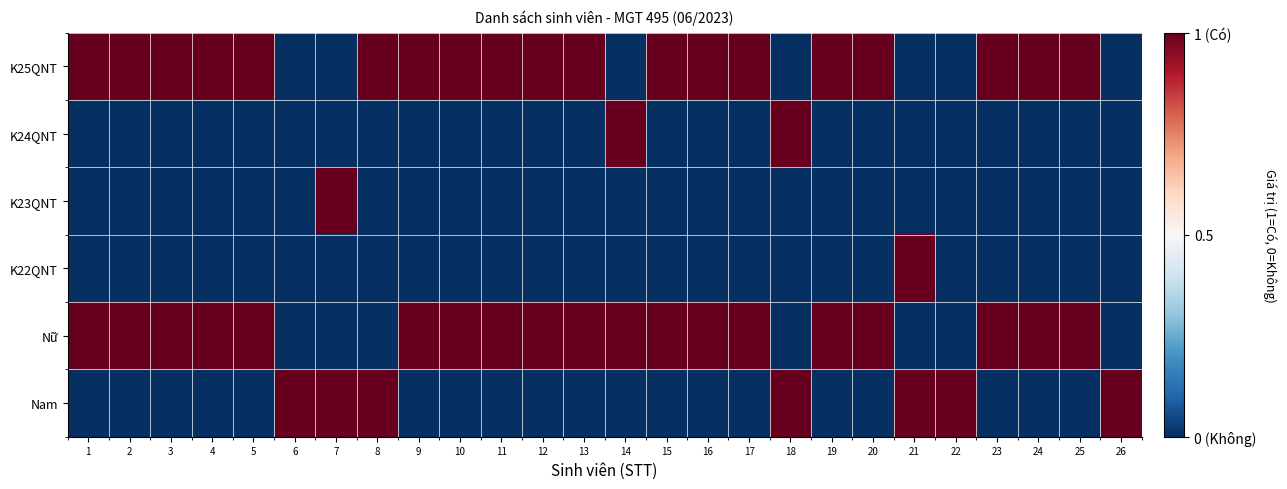

Which series has the largest total across all categories?

K25QNT